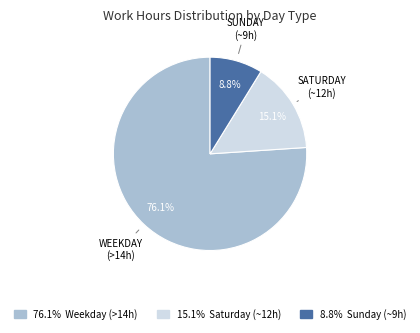

Is there a majority slice in this chart?

Yes